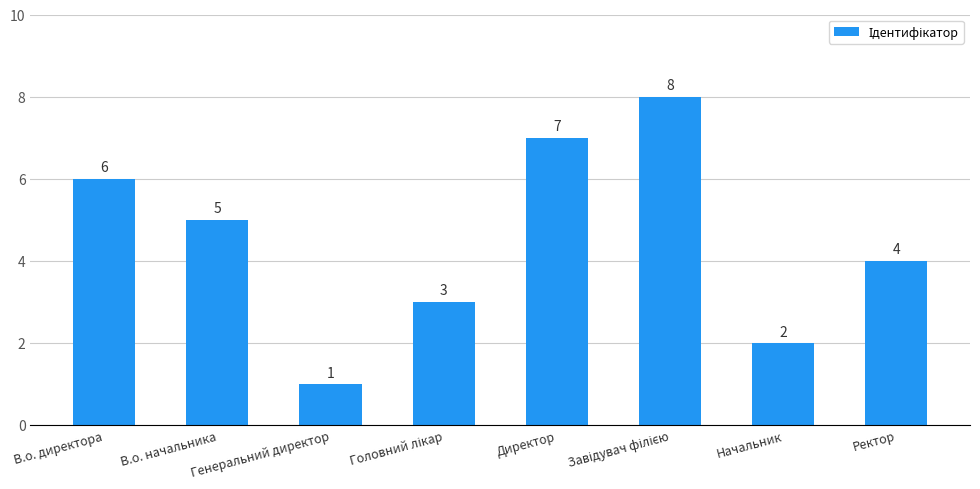

Is it true that the value at Ректор is 1?

False